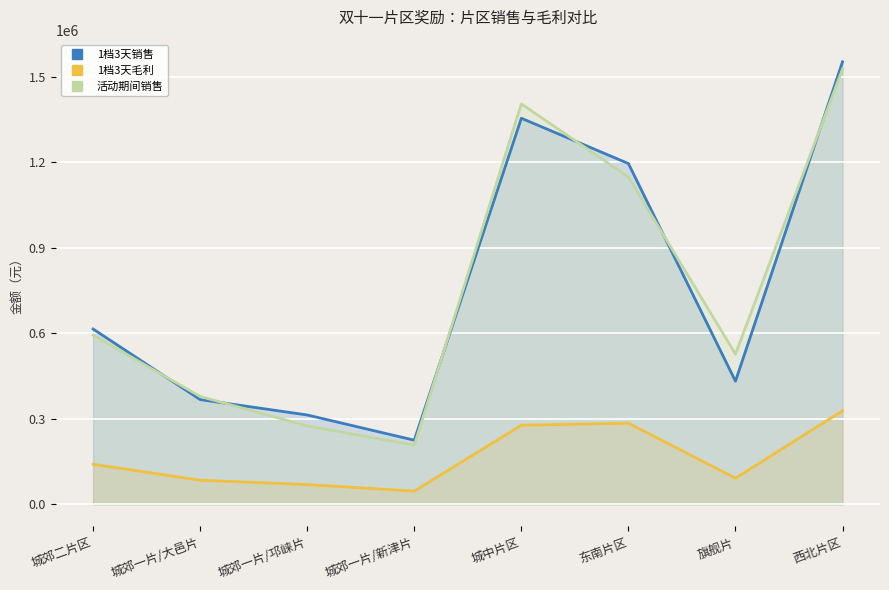

Which label corresponds to the smallest value in the chart?

城郊一片/新津片